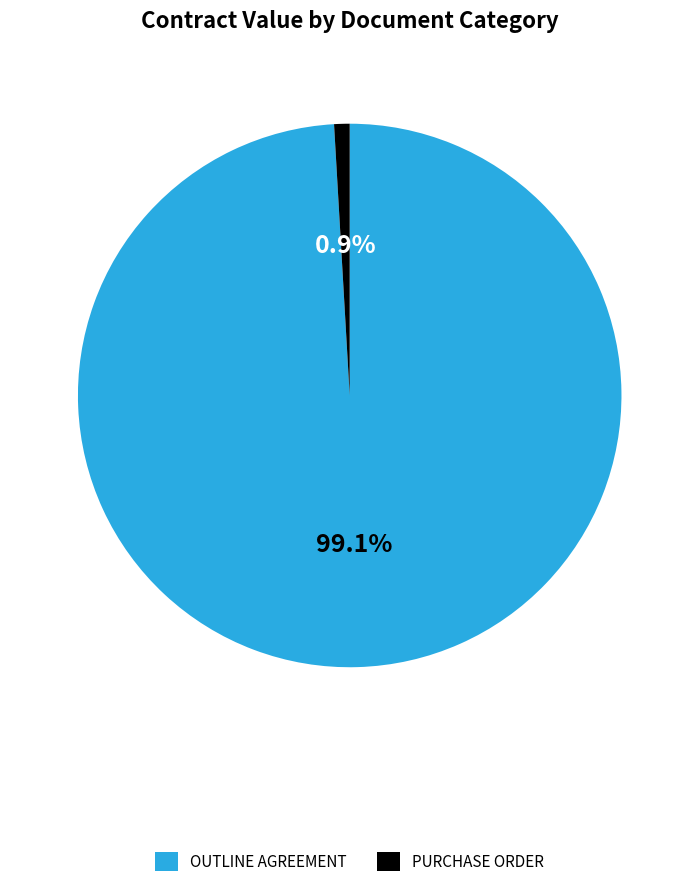

To the nearest percent, what is the difference between the largest and smallest slice percentages?

98%